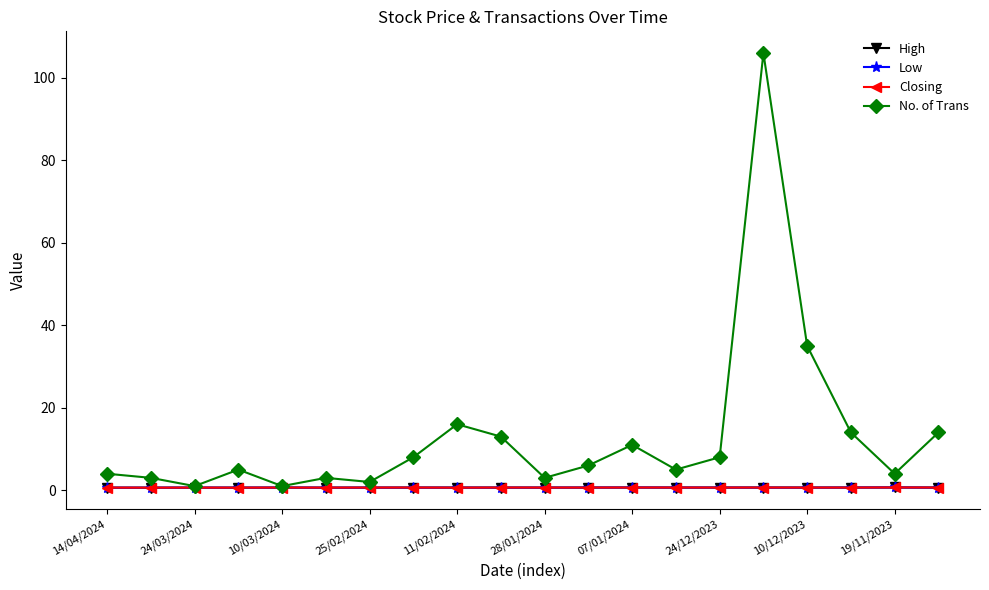

Count the number of categories in the chart.

20